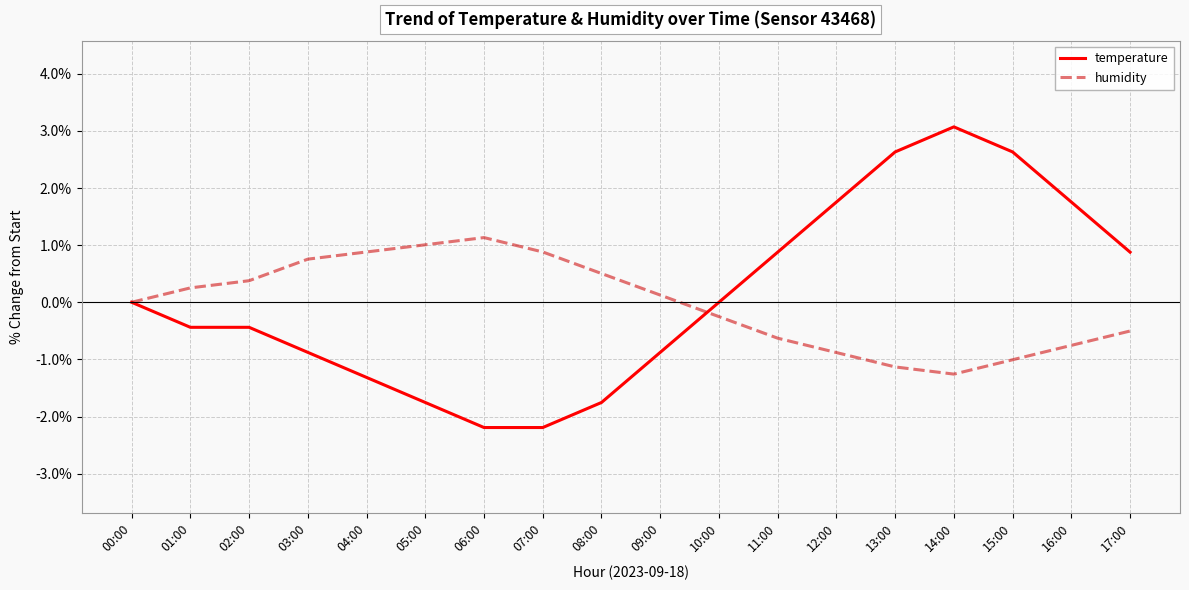

Which series changed the most between 07:00 and 16:00?

temperature